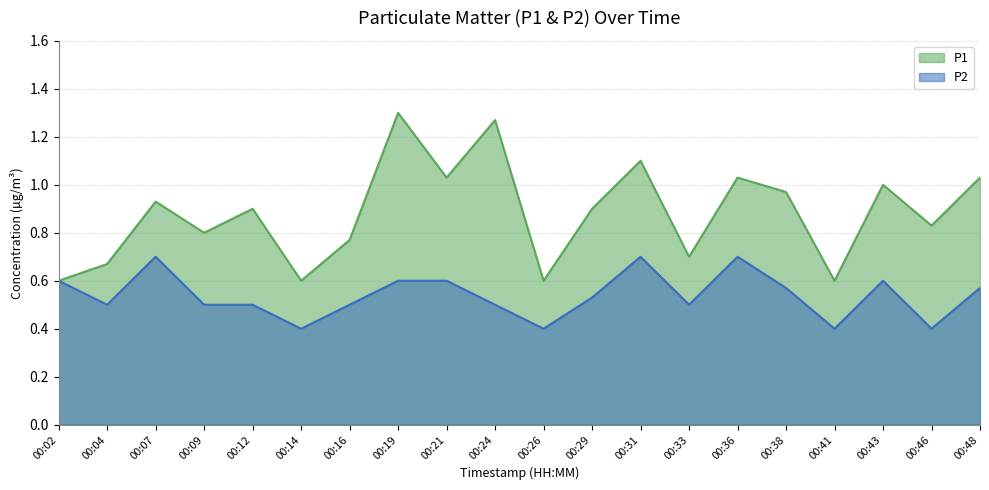

In P2, how many points are higher than both neighbors (excluding endpoints)?

4